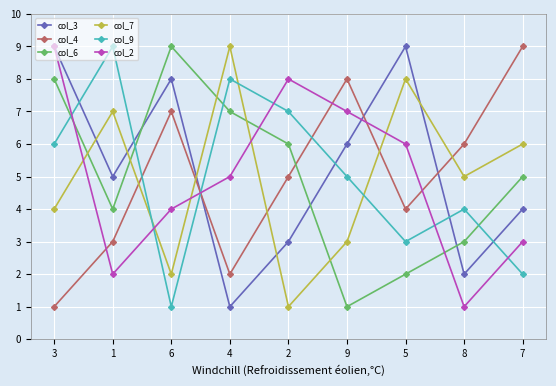

In col_4, how many points are lower than both neighbors (excluding endpoints)?

2